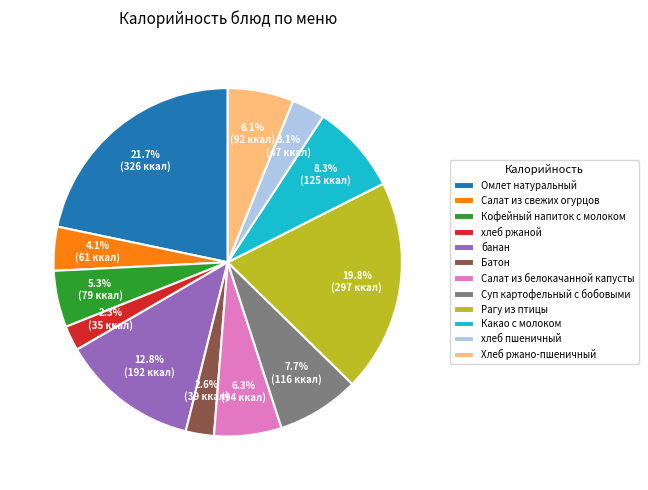

Is it true that Хлеб ржано-пшеничный is 6% of the pie?

True